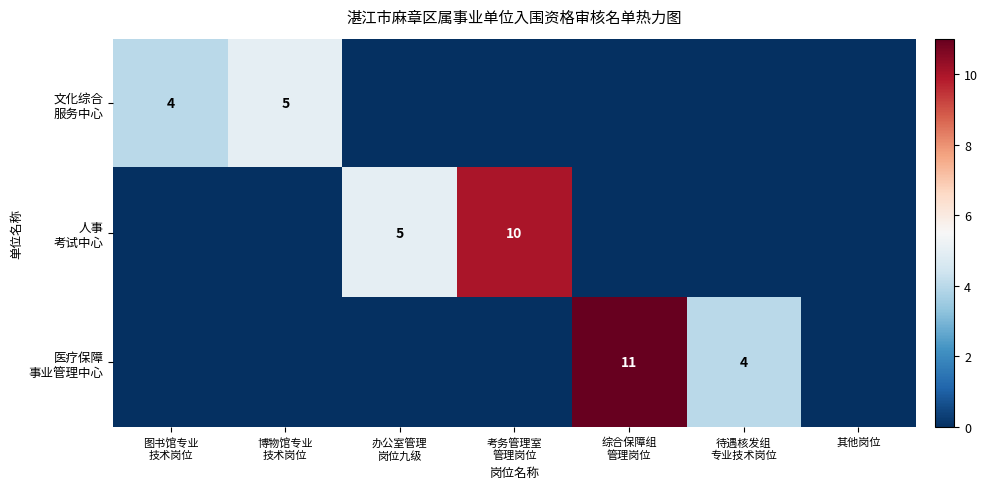

Which series has the largest total across all categories?

人事 考试中心